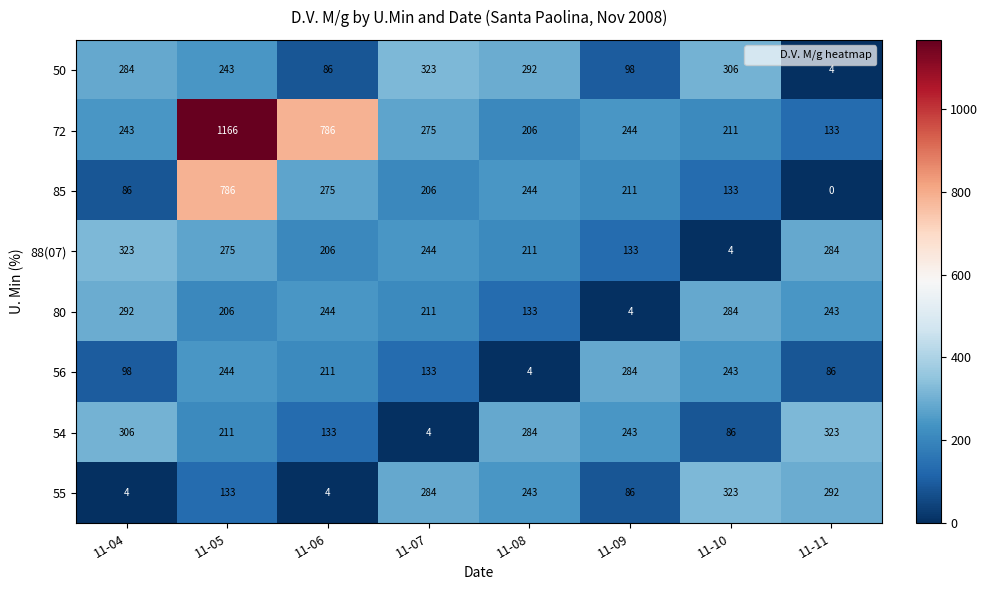

Which category has the highest value across all series?

11-05